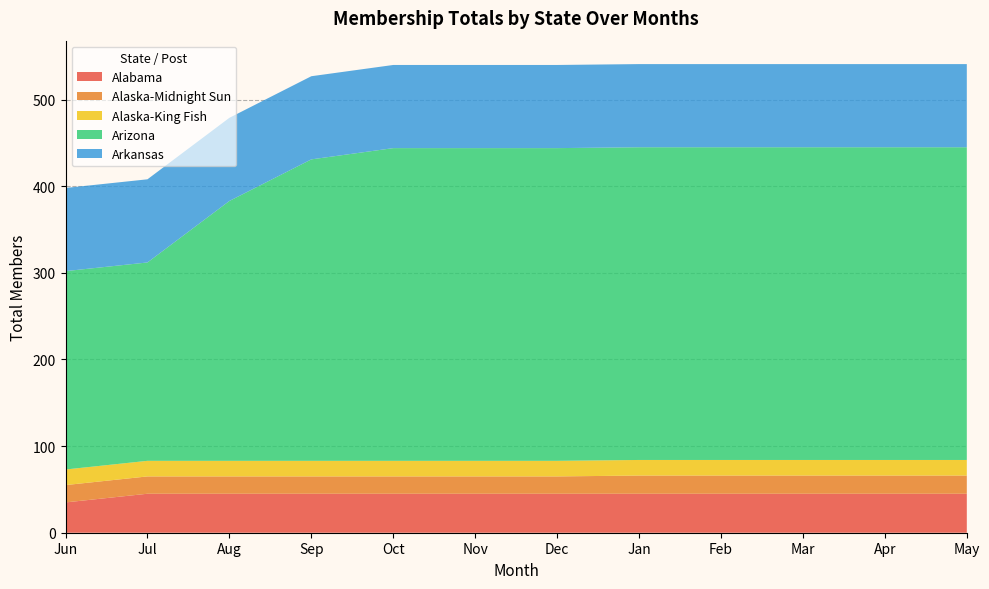

Reading left to right, transcribe all the data shown in this chart.

Alabama: Jun=35	Jul=45	Aug=45	Sep=45	Oct=45	Nov=45	Dec=45	Jan=45	Feb=45	Mar=45	Apr=45	May=45
Alaska-Midnight Sun: Jun=20	Jul=20	Aug=20	Sep=20	Oct=20	Nov=20	Dec=20	Jan=21	Feb=21	Mar=21	Apr=21	May=21
Alaska-King Fish: Jun=18	Jul=18	Aug=18	Sep=18	Oct=18	Nov=18	Dec=18	Jan=18	Feb=18	Mar=18	Apr=18	May=18
Arizona: Jun=229	Jul=229	Aug=300	Sep=348	Oct=361	Nov=361	Dec=361	Jan=361	Feb=361	Mar=361	Apr=361	May=361
Arkansas: Jun=96	Jul=96	Aug=96	Sep=96	Oct=96	Nov=96	Dec=96	Jan=96	Feb=96	Mar=96	Apr=96	May=96